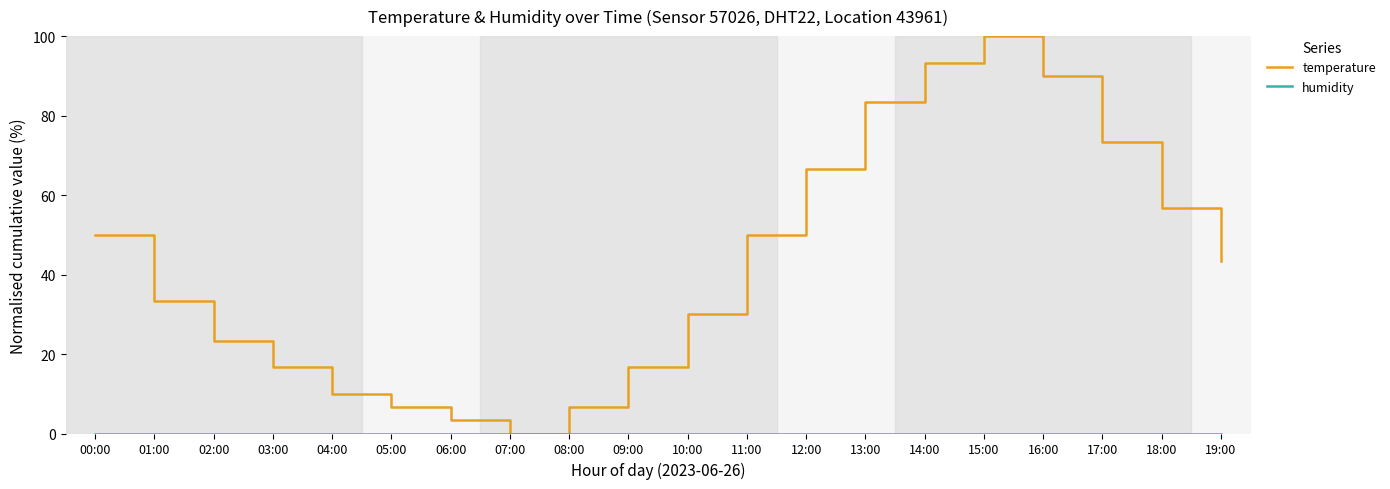

At which category is the sum across all series the highest?

15:00